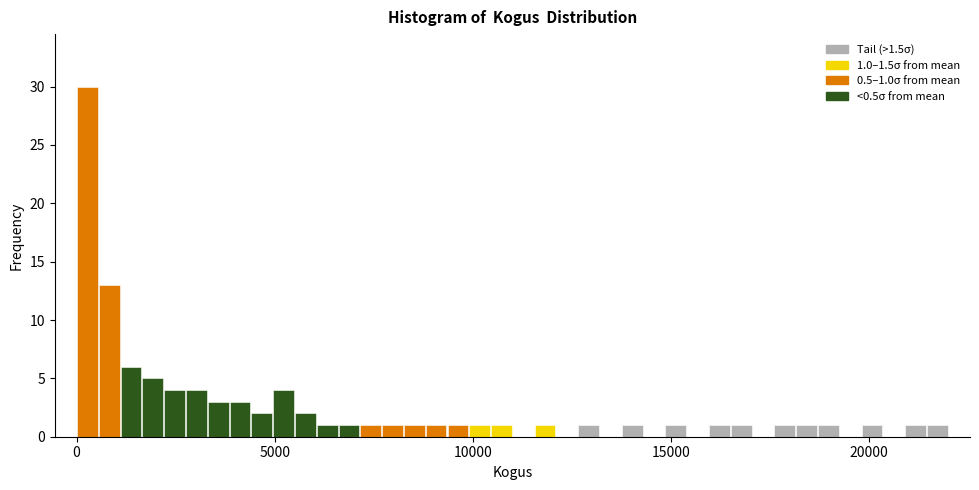

Around what value on the x-axis is the tallest bar? Give the approximate position of its centre, as read against the axis.

500